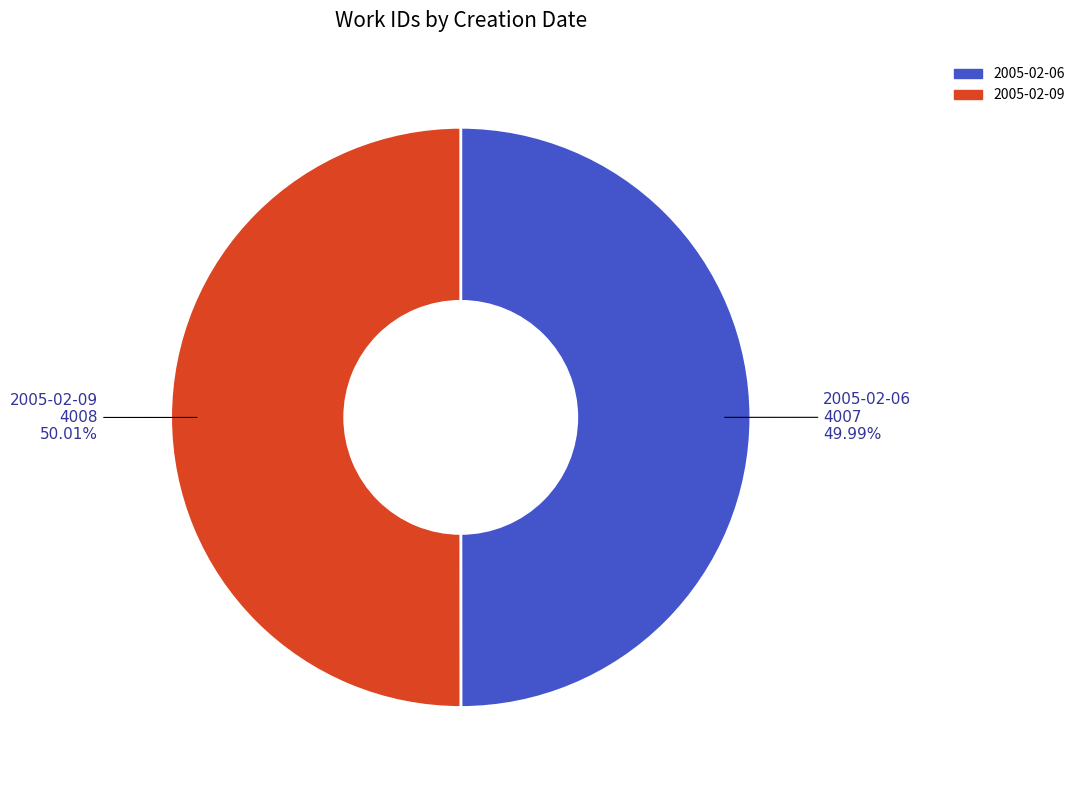

Is the sum of 2005-02-06 and 2005-02-09 greater than half?

Yes